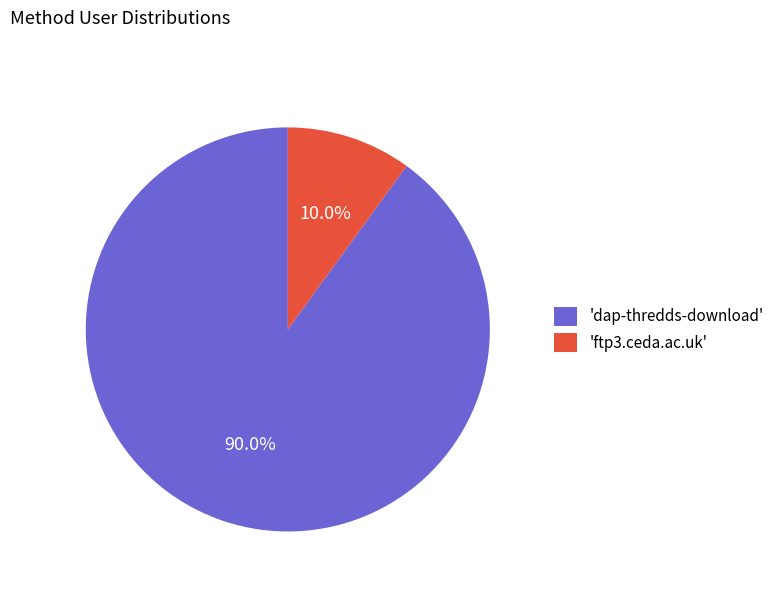

Does any single category account for the majority?

Yes